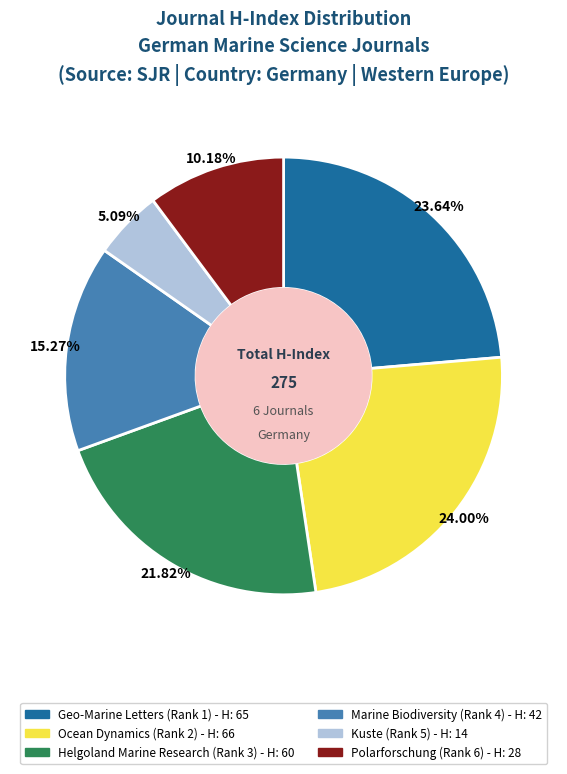

Does any single category account for the majority?

No